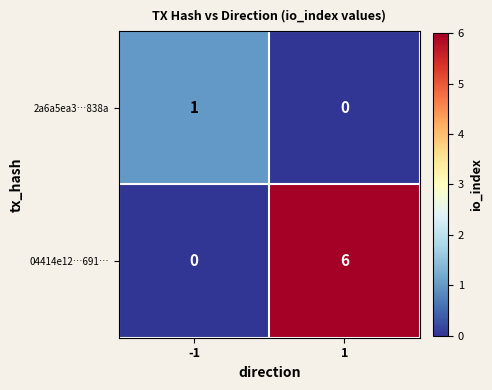

What is the sum of the 04414e12…691… values at 1 and -1?

6